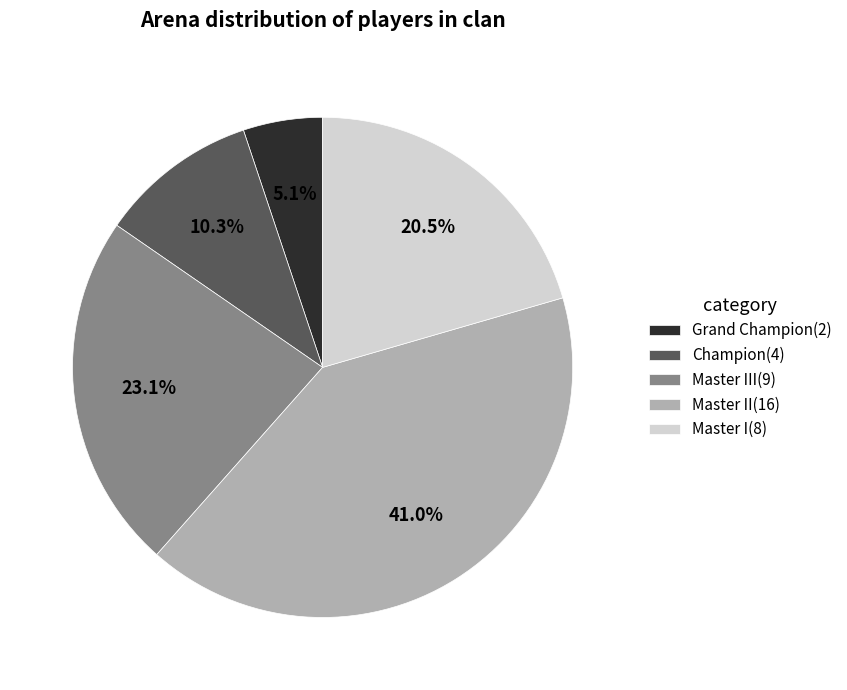

Count the number of slices in the pie.

5